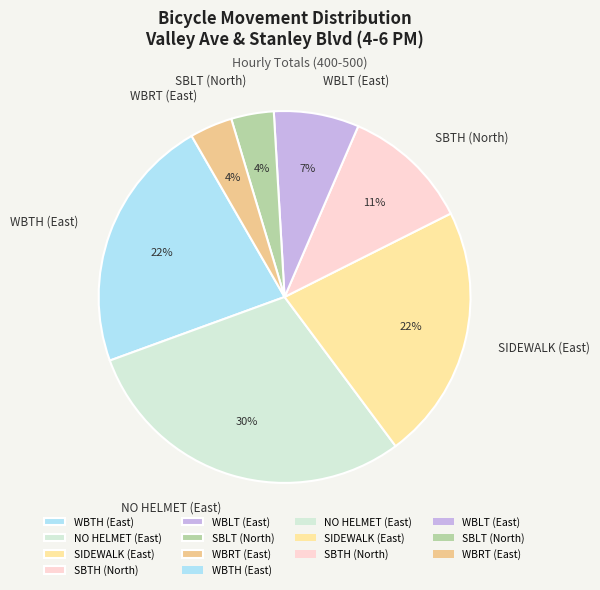

Is there any slice that represents more than half of the pie?

No